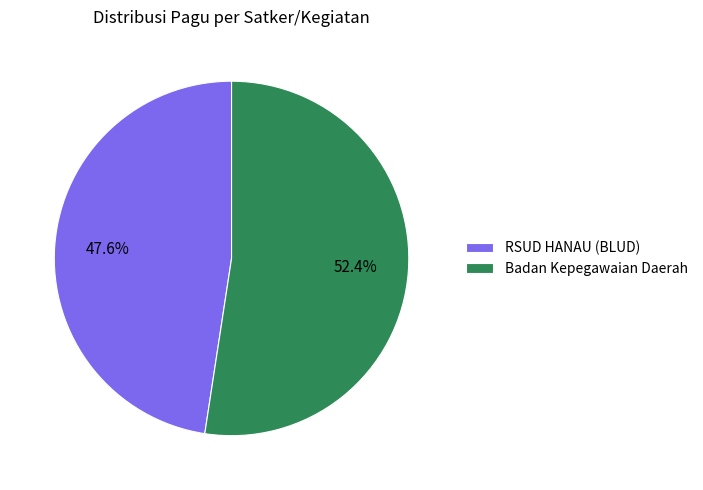

What percentage do Badan Kepegawaian Daerah and RSUD HANAU (BLUD) together represent?

100.0%